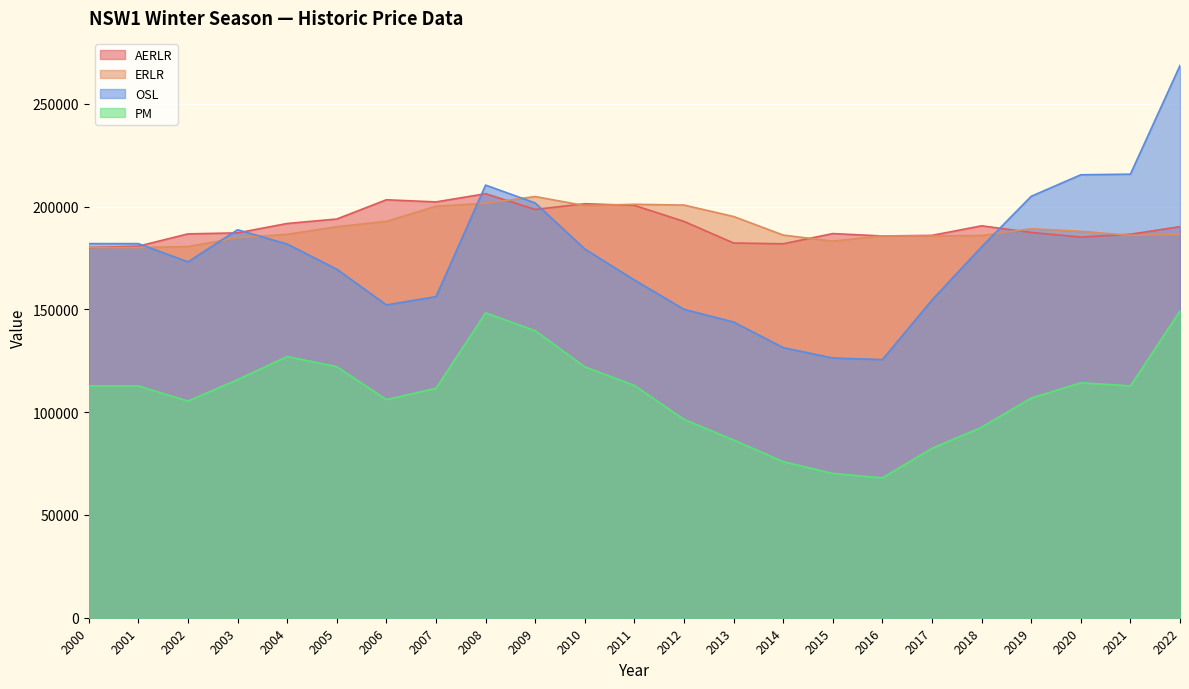

What is the total value across all series at 2006?

654642.1